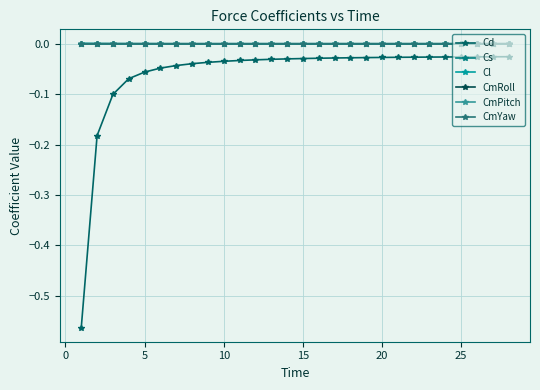

True or false: Cd and CmPitch cross at least once.

False